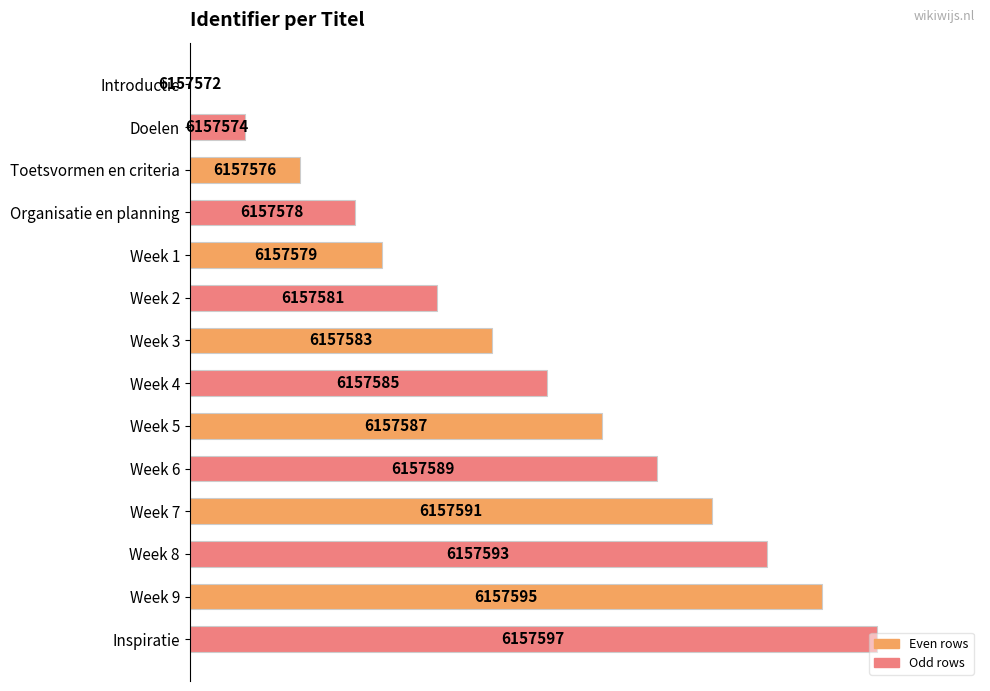

Are the bars horizontal?

Yes